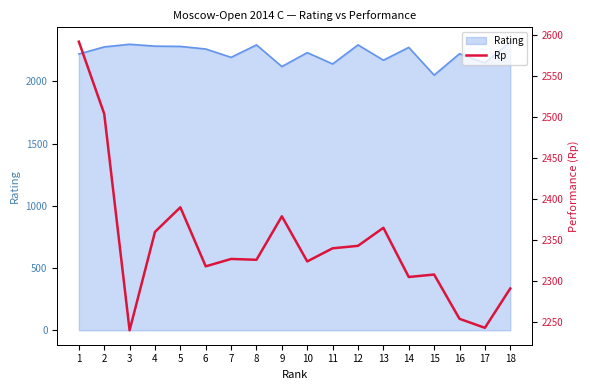

Reading right to left, what are all the values shown in this chart?

18=2291	17=2243	16=2254	15=2308	14=2305	13=2365	12=2343	11=2340	10=2324	9=2379	8=2326	7=2327	6=2318	5=2390	4=2360	3=2240	2=2504	1=2592